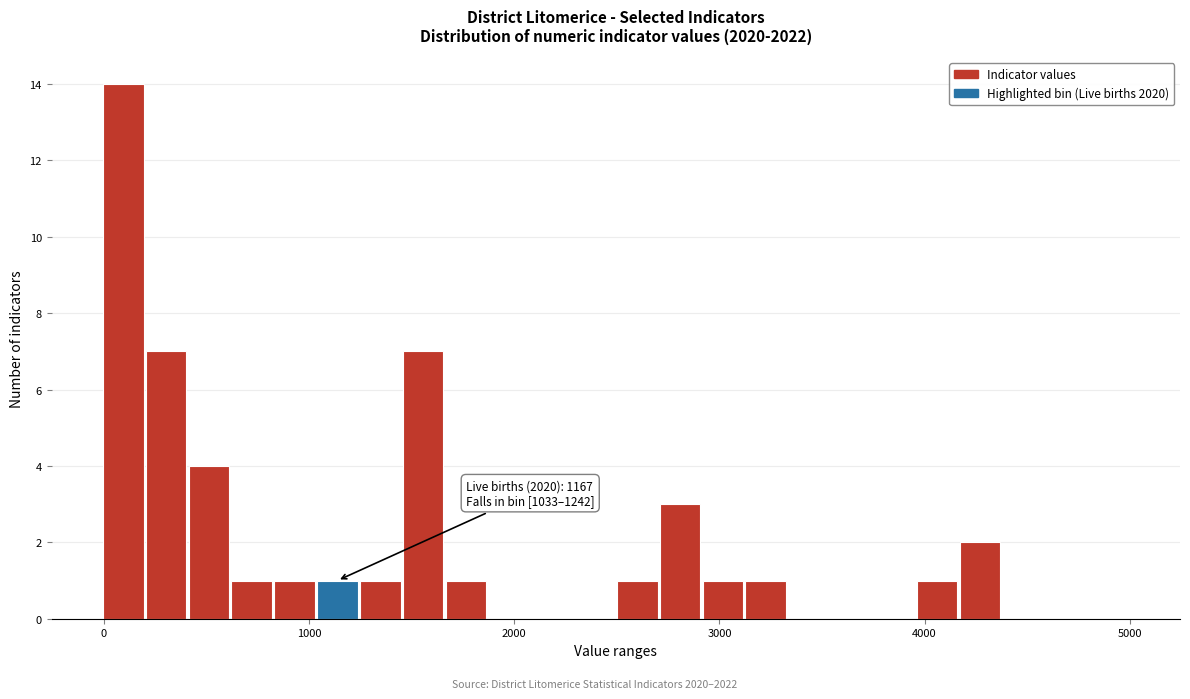

Read against the x-axis, roughly where is the centre of the tallest bar?

100